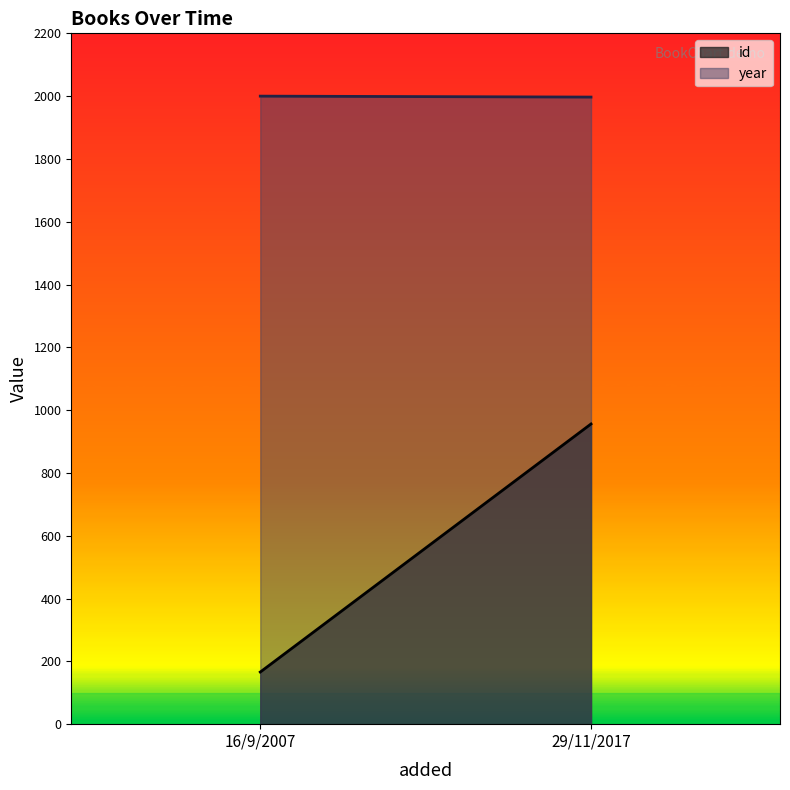

Between 29/11/2017 and 16/9/2007, which is larger?

29/11/2017